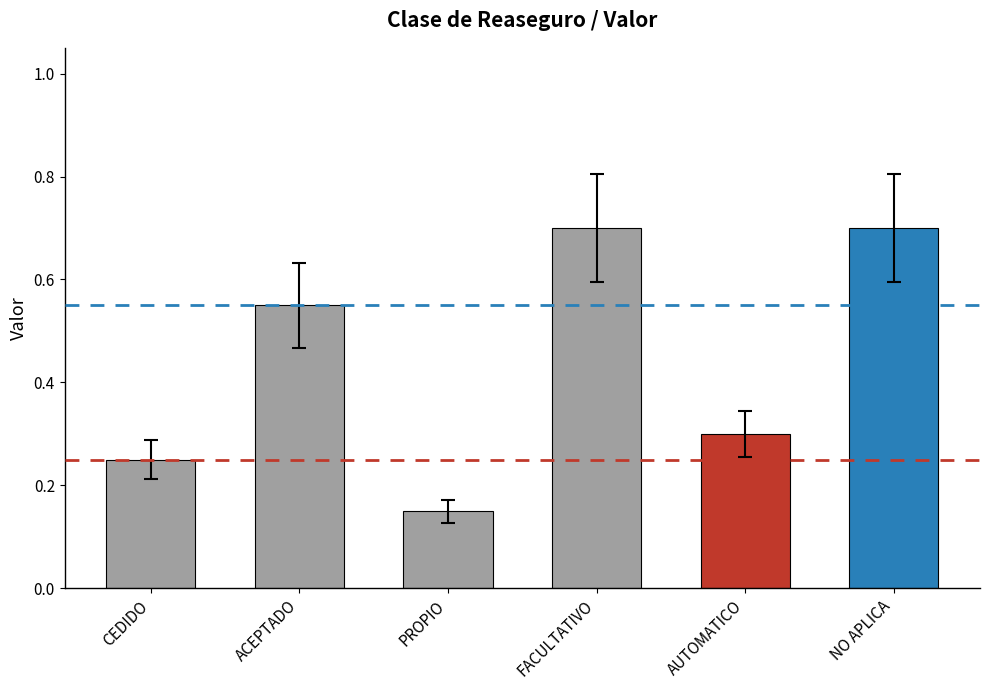

At which category does the chart reach its minimum across all series?

PROPIO